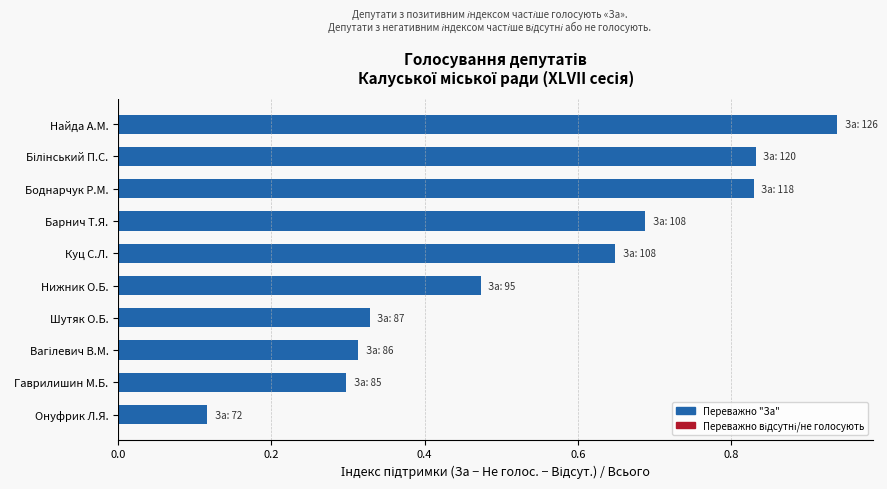

What is the change in value from Шутяк О.Б. to Нижник О.Б.?

+0.1